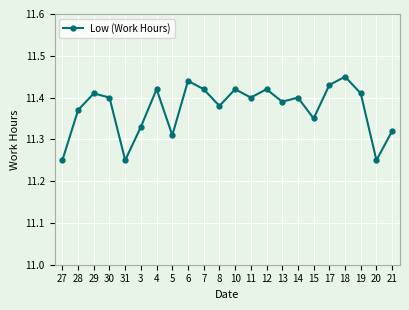

True or false: the data has more than 2 interior local peaks.

True